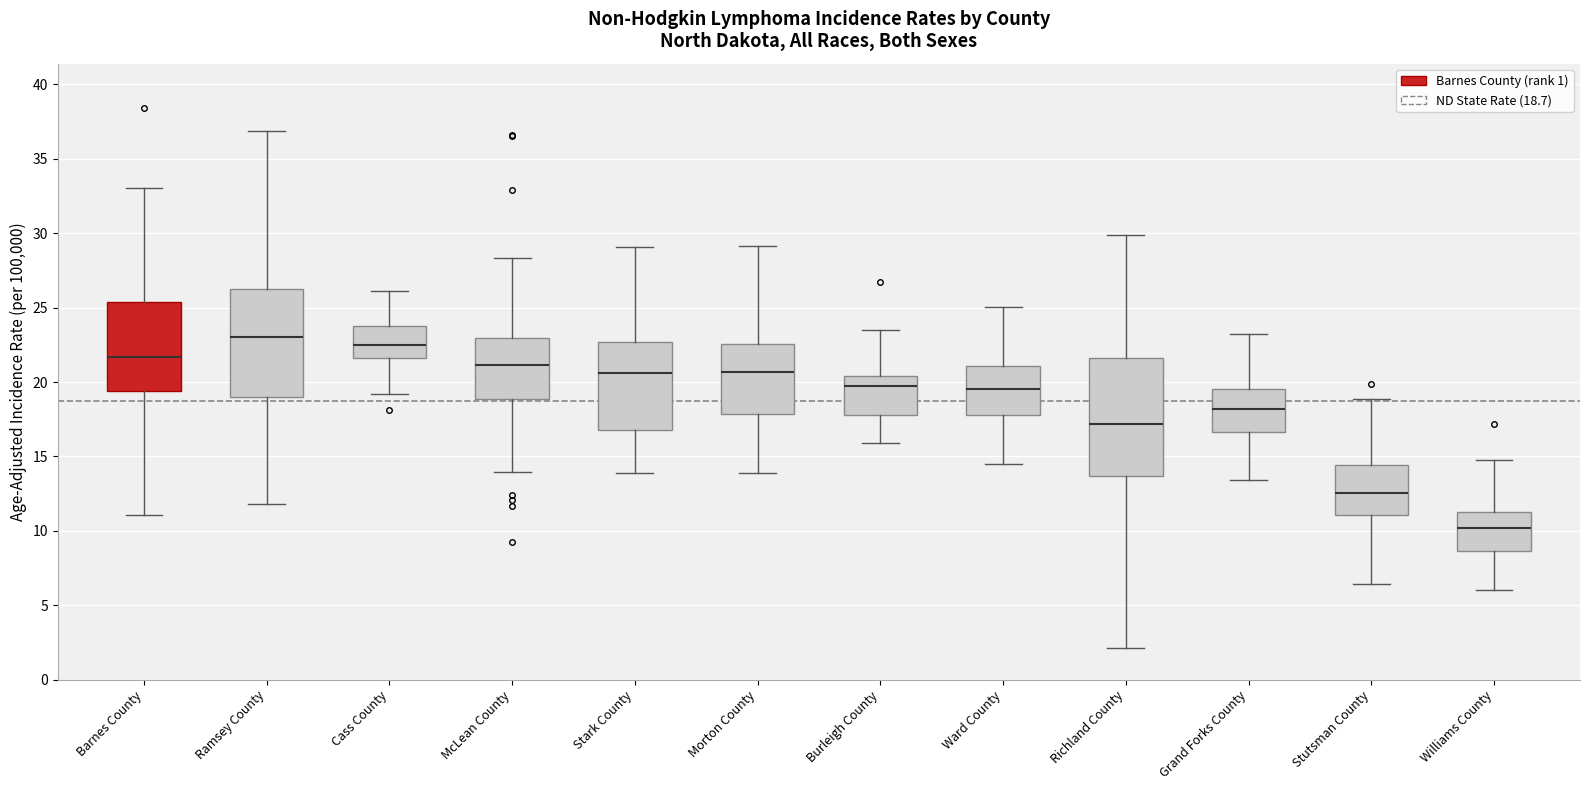

Where does the median line of the box for Cass County sit on the y-axis? The values are not printed on the chart, so give them approximately, as read against the axis.

22.5